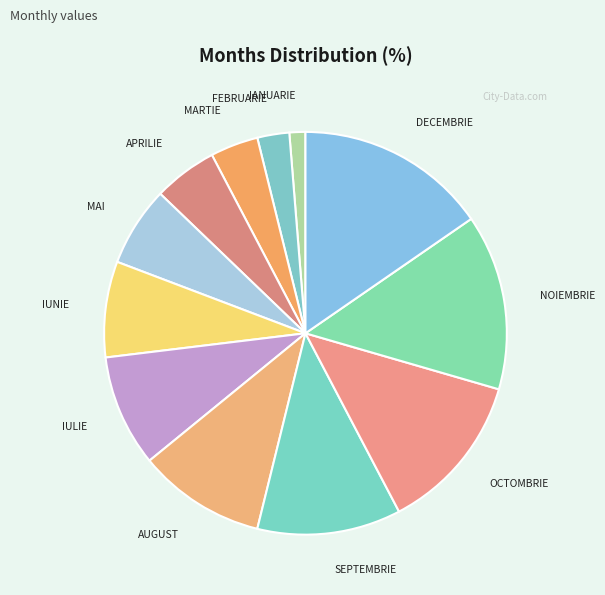

Which category has the smallest portion of the pie?

IANUARIE